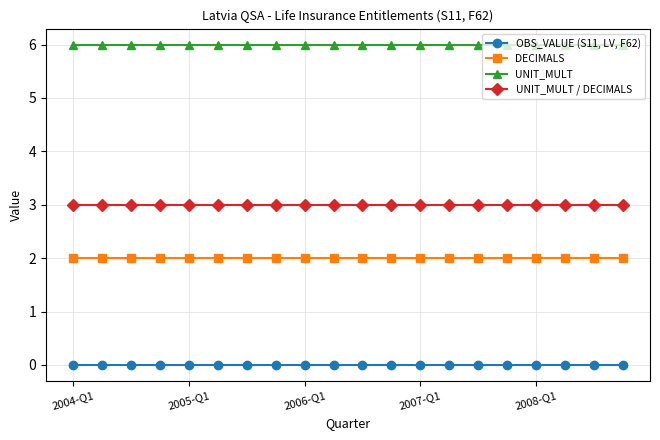

Rank the series by their maximum value, from highest to lowest.

UNIT_MULT, UNIT_MULT / DECIMALS, DECIMALS, OBS_VALUE (S11, LV, F62)